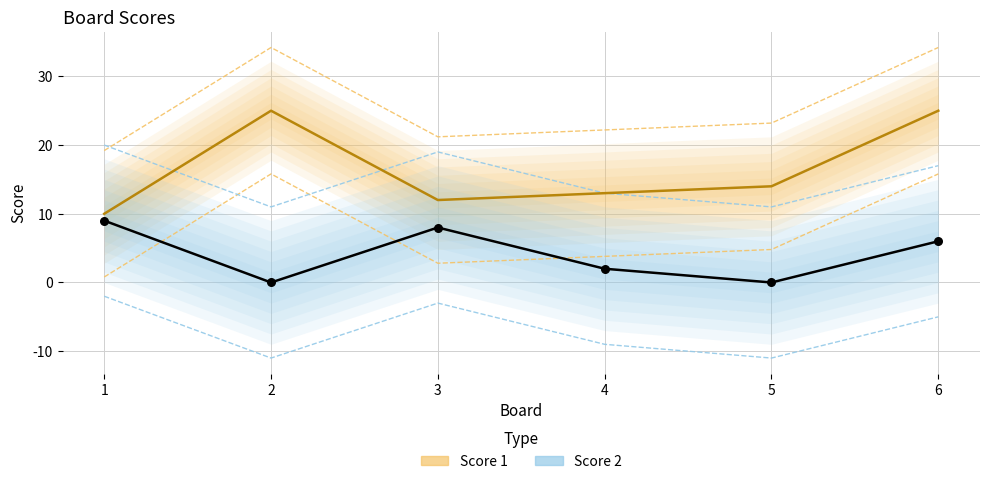

Which series has the widest spread of Y values?

Score 1